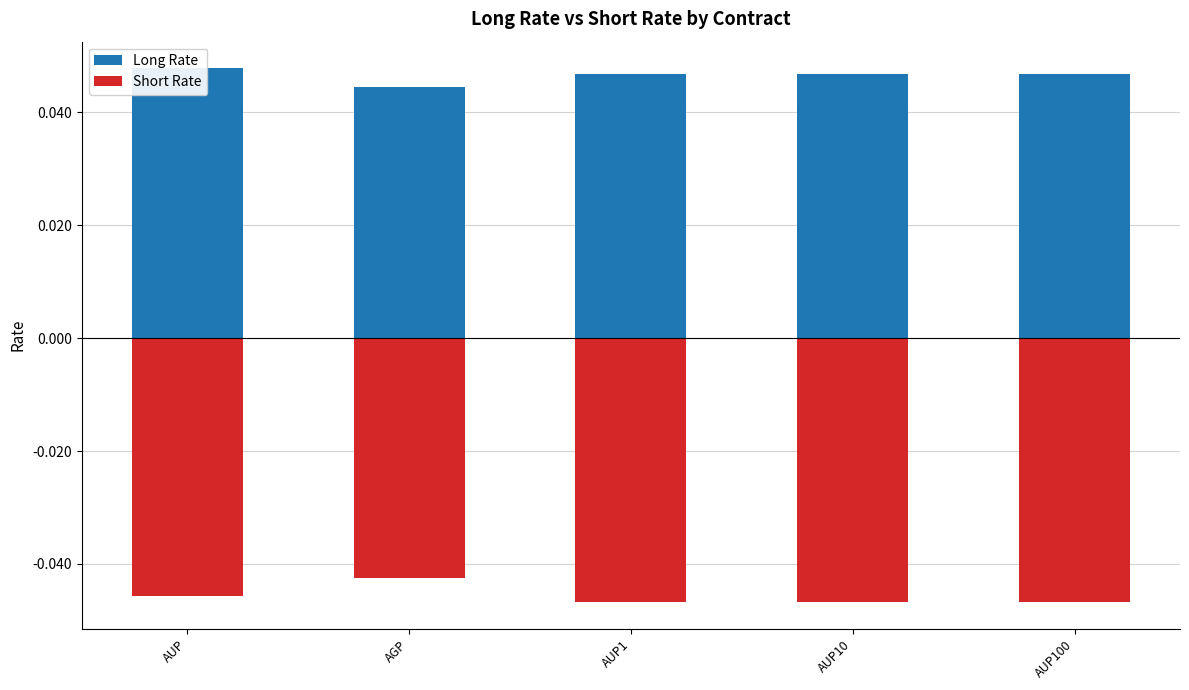

Count the number of categories in the chart.

5